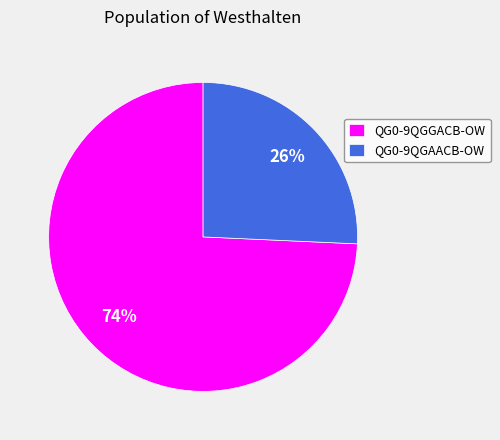

Which slice is the largest?

QG0-9QGGACB-OW